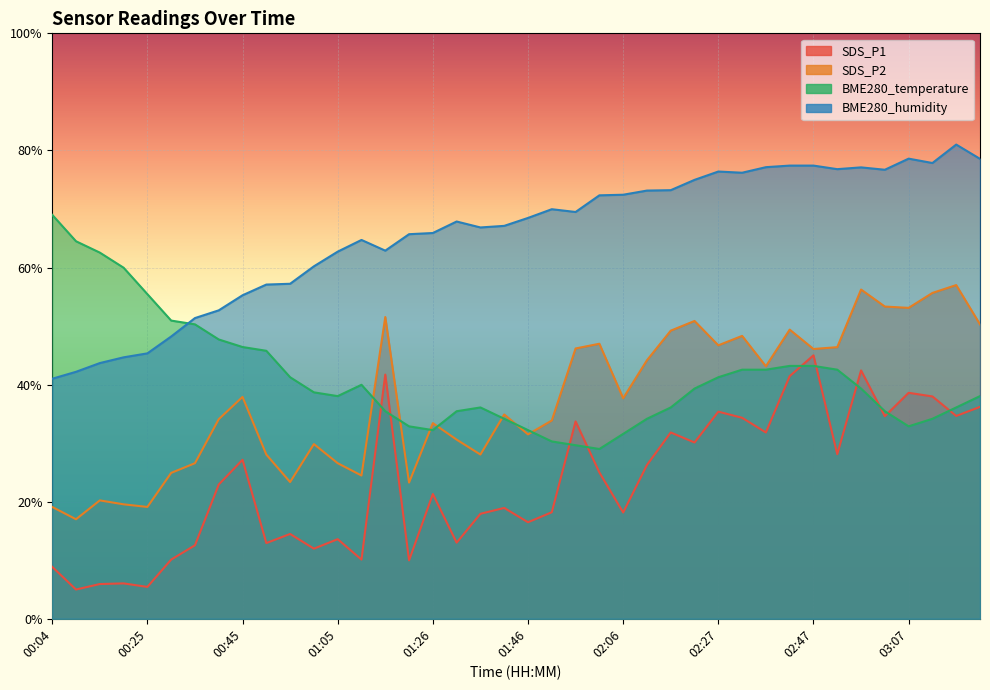

Between 00:35 and 02:16, which series saw the biggest shift?

SDS_P2